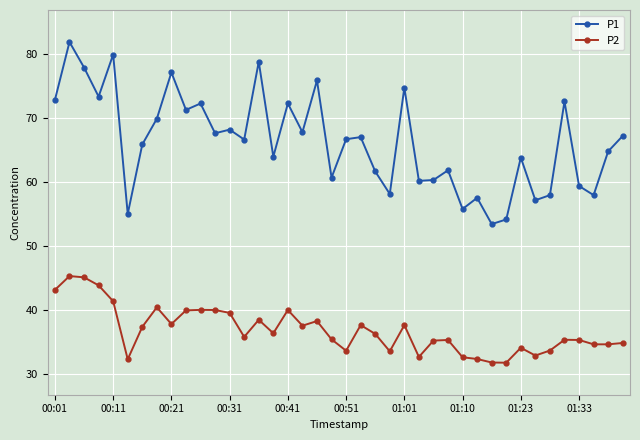

What are all the series names shown in the legend?

P1, P2